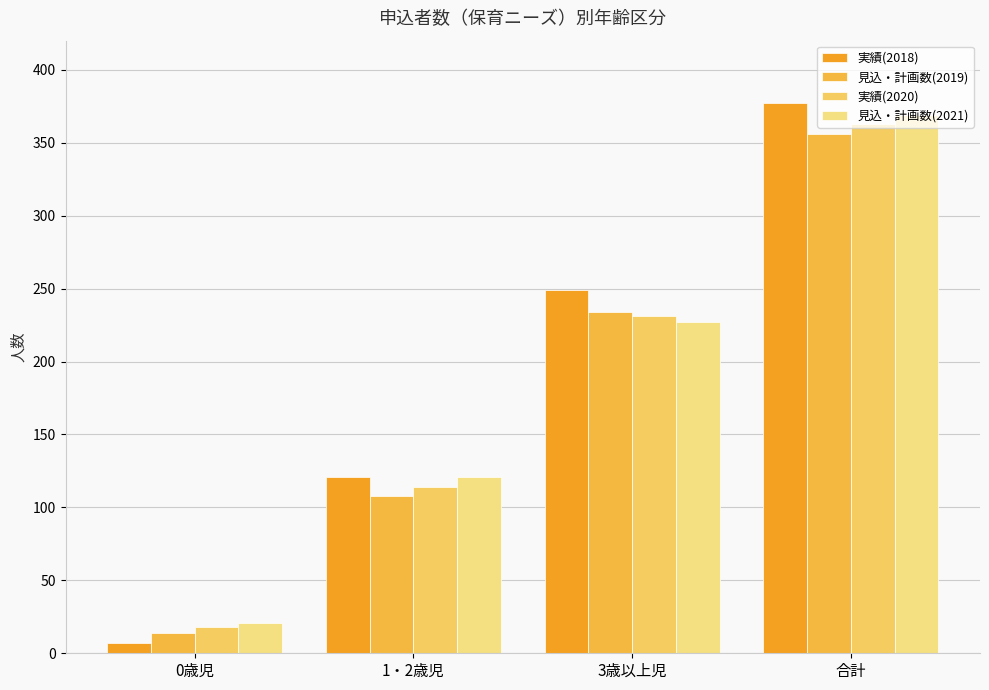

Reading left to right, list all the values displayed in this chart.

実績(2018): 7	121	249	377
見込・計画数(2019): 14	108	234	356
実績(2020): 18	114	231	363
見込・計画数(2021): 21	121	227	369